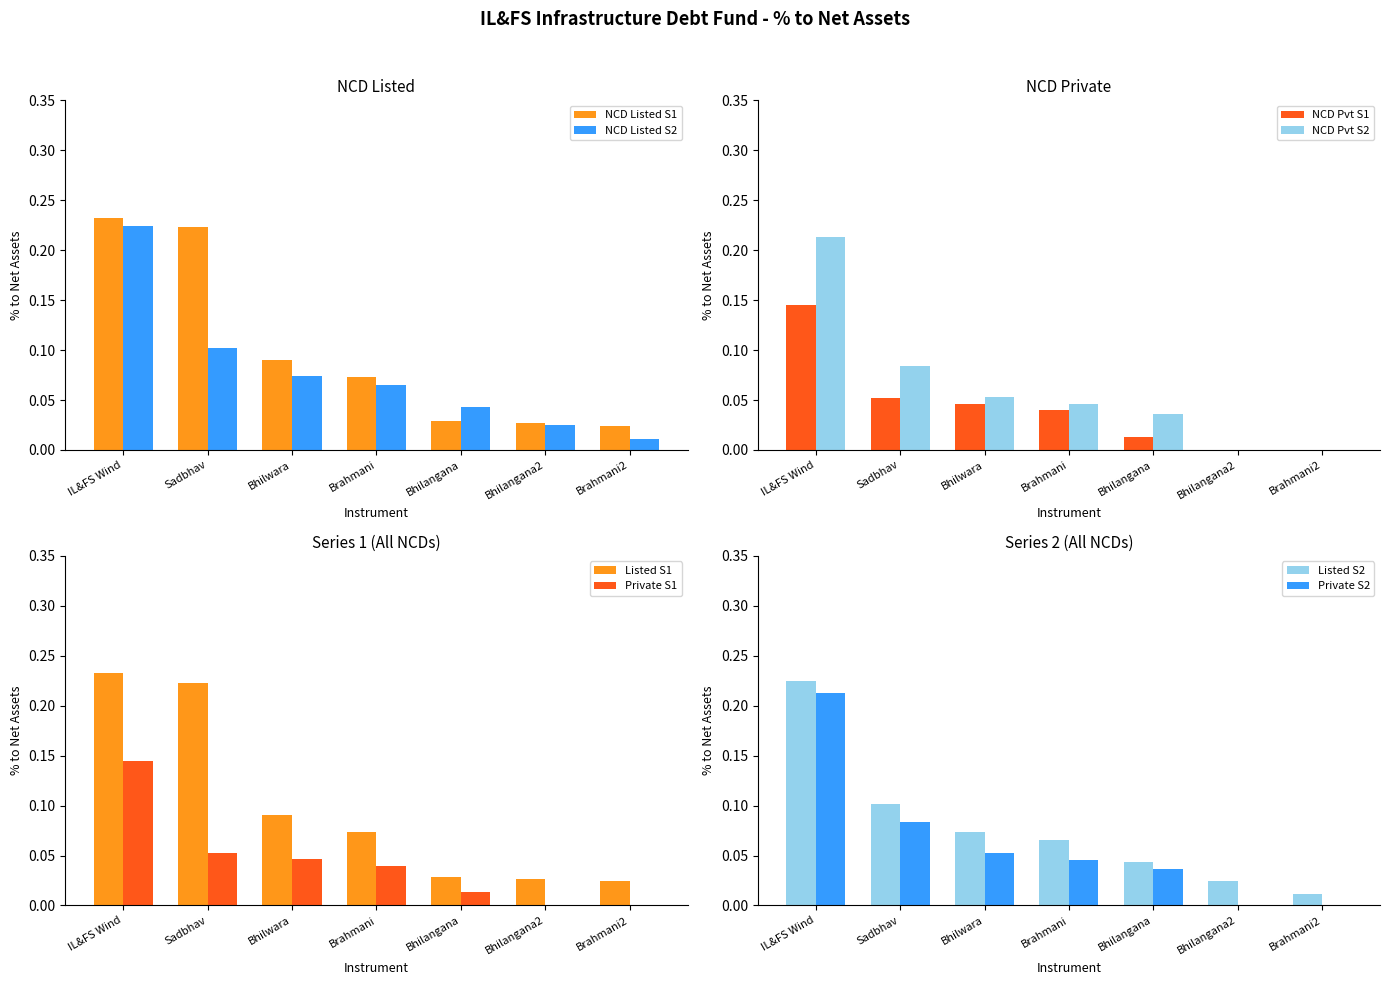

At which label does NCD Listed S2 reach its peak?

IL&FS Wind